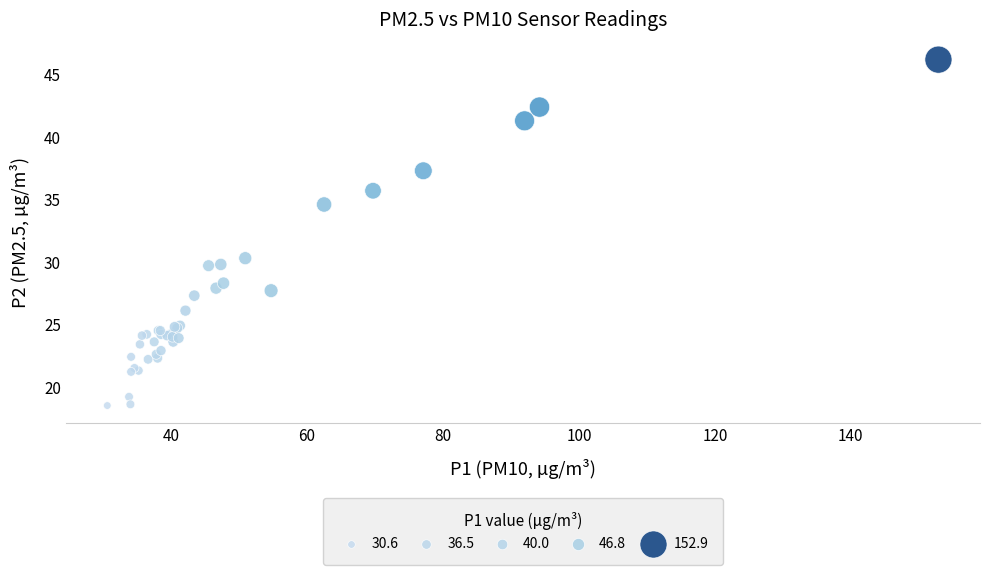

What Y value in the scatter plot is closest to 32?

30.3